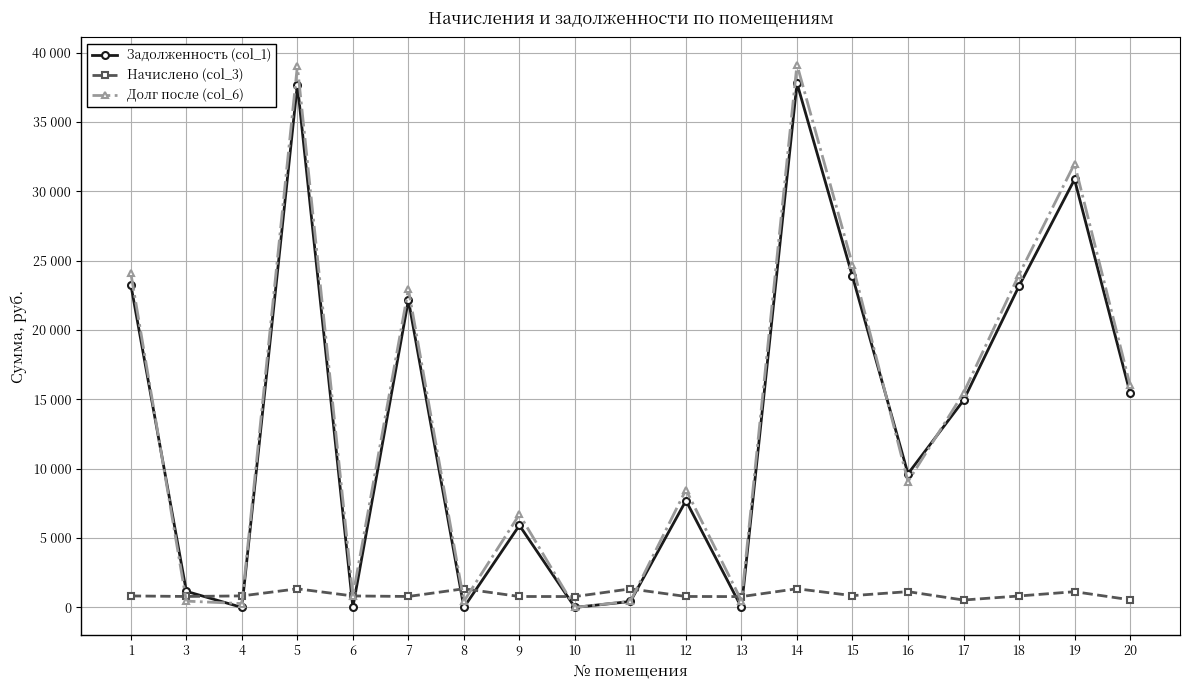

Rank the series at 5 from lowest to highest value.

Начислено (col_3), Задолженность (col_1), Долг после (col_6)